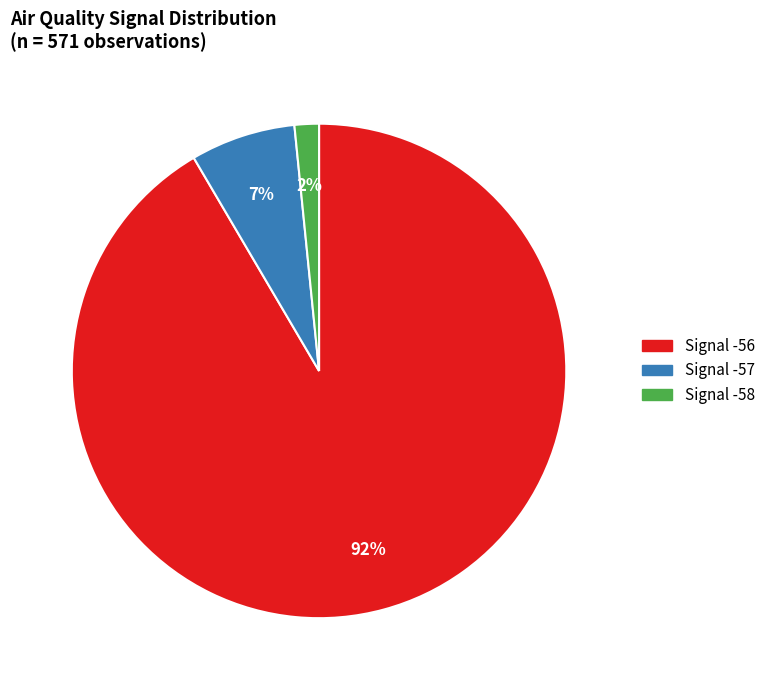

To the nearest percent, what is the average slice percentage?

33%